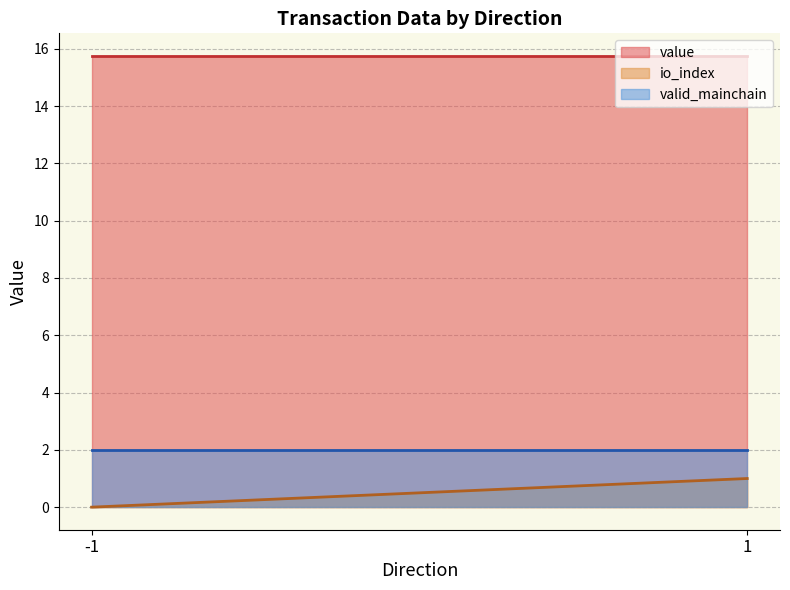

The value of valid_mainchain at -1 is 1.2. True or false?

False